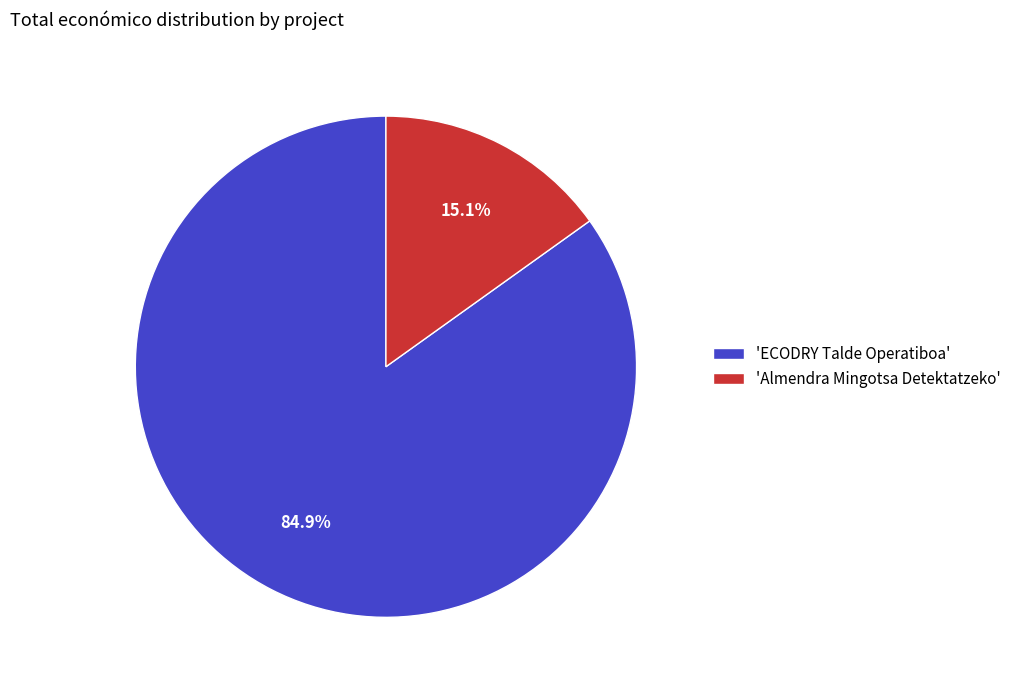

Do 'ECODRY Talde Operatiboa' and 'Almendra Mingotsa Detektatzeko' together represent more than half of the pie?

Yes